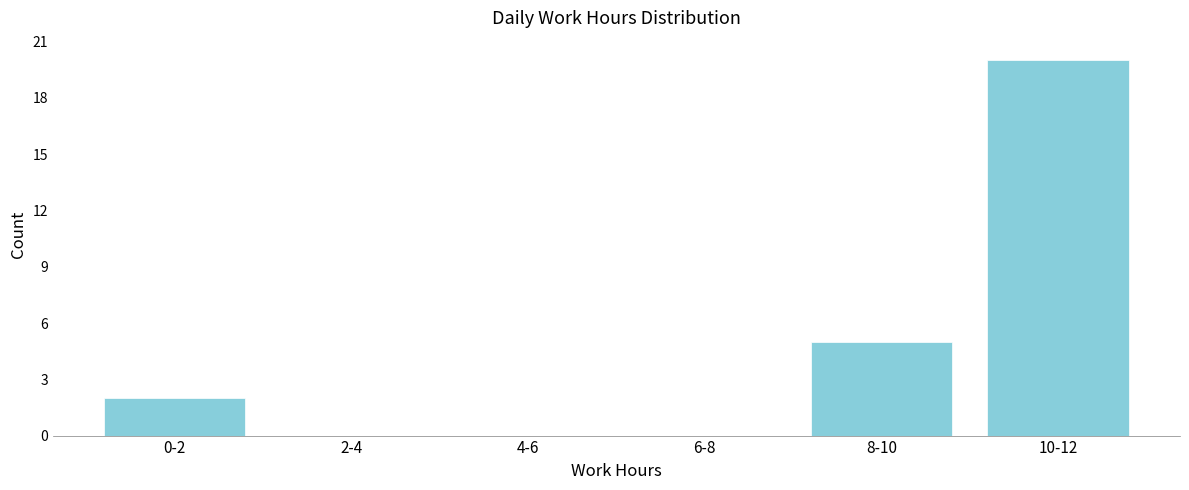

Reading left to right, list all the values displayed in this chart.

0-2=2	2-4=0	4-6=0	6-8=0	8-10=5	10-12=20